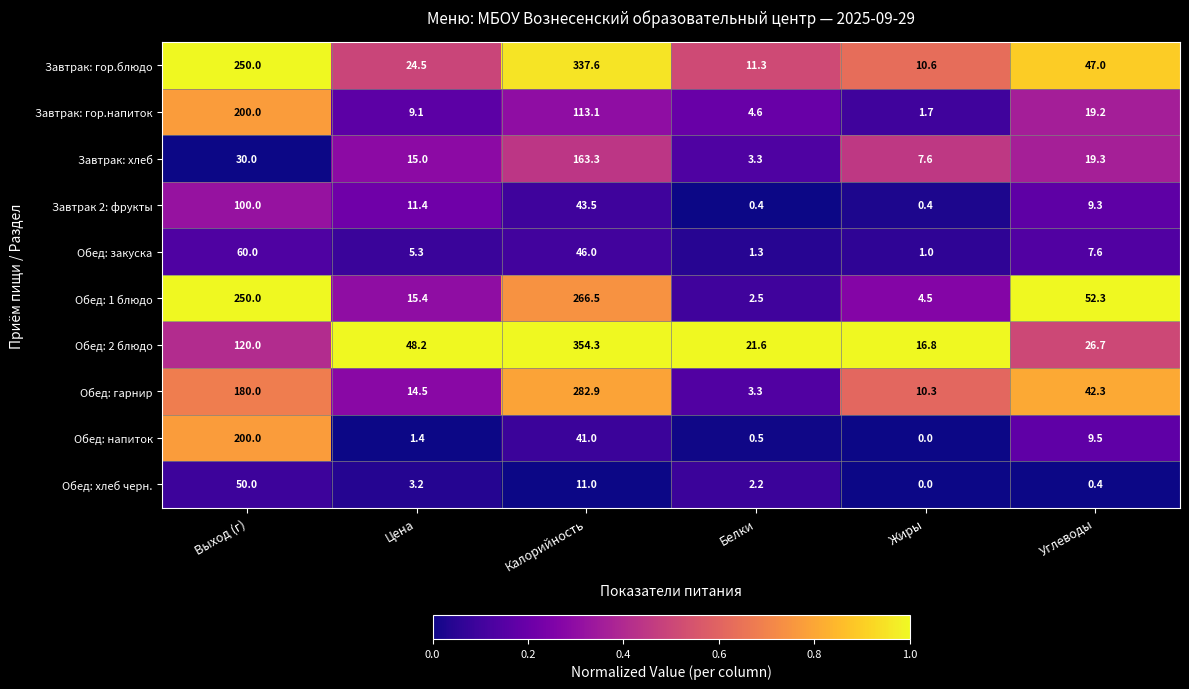

True or false: Завтрак: гор.блюдо has a value of 2.1 at Жиры.

False